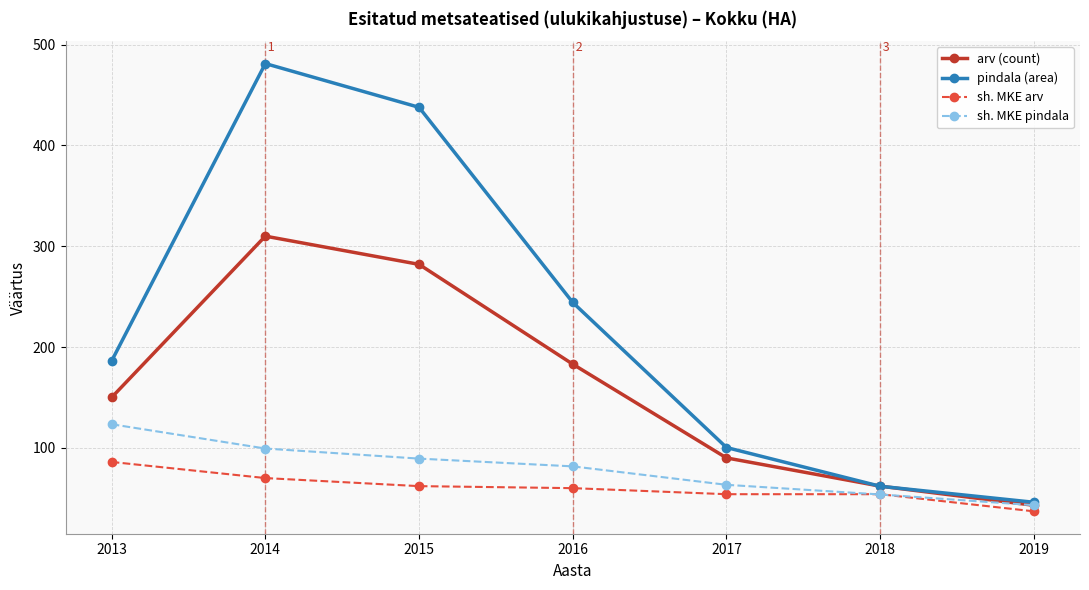

What are all the series names shown in the legend?

arv (count), pindala (area), sh. MKE arv, sh. MKE pindala